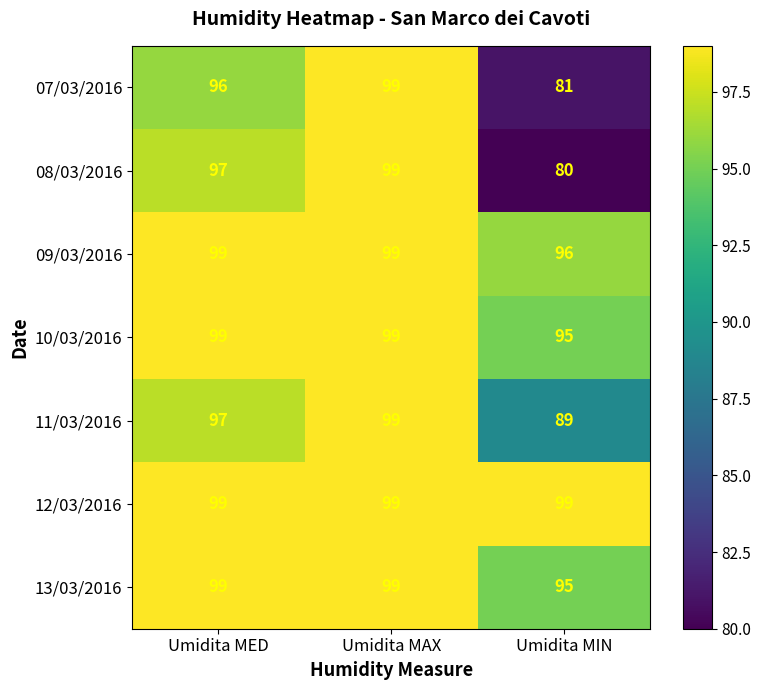

The 08/03/2016 series shows 80 at Umidita MIN. True or false?

True